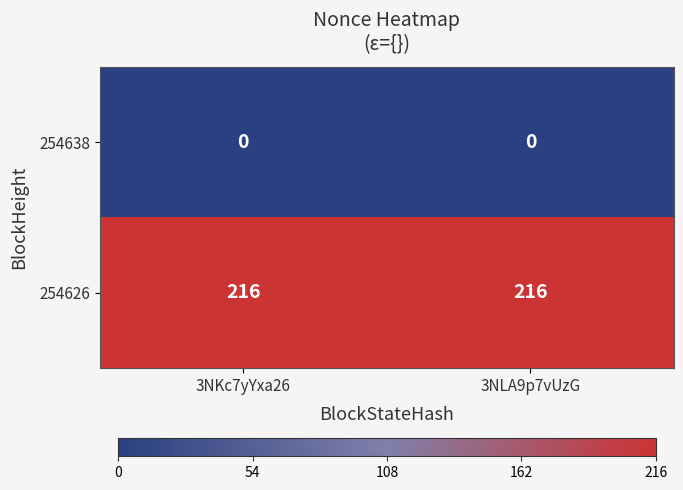

At 3NLA9p7vUzG, list the series in order from smallest to largest.

254638, 254626